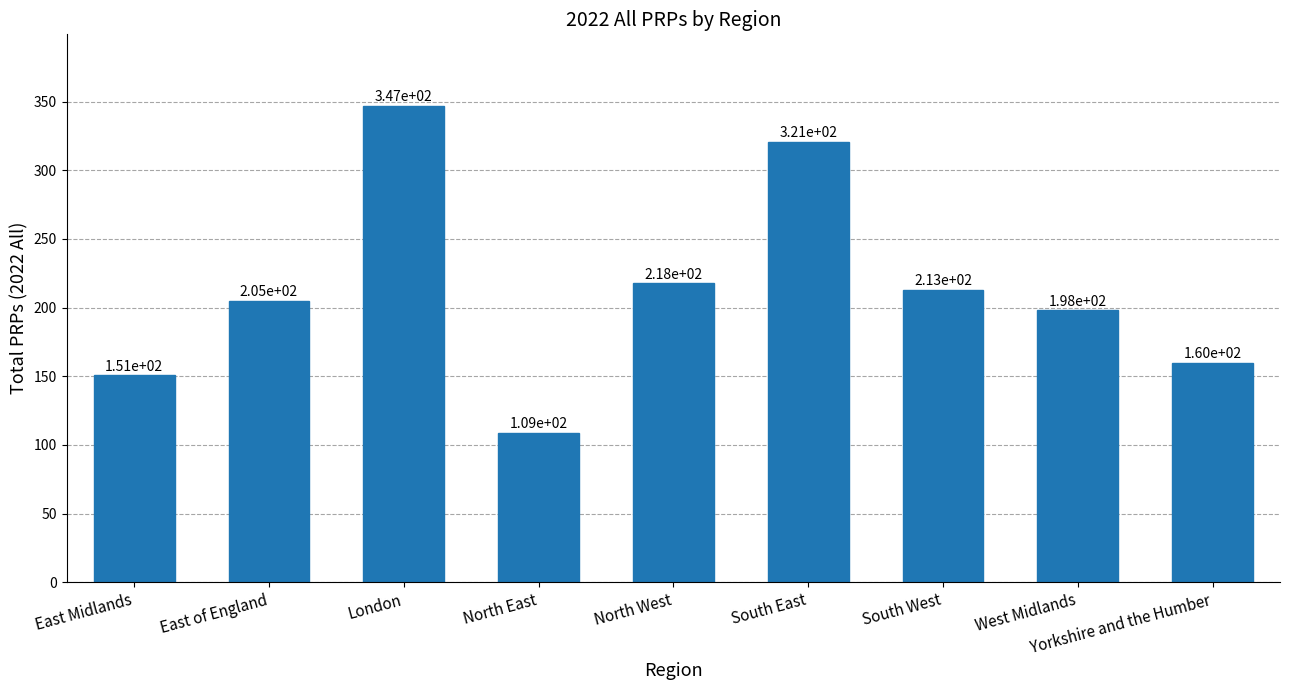

Which label corresponds to the smallest value in the chart?

North East